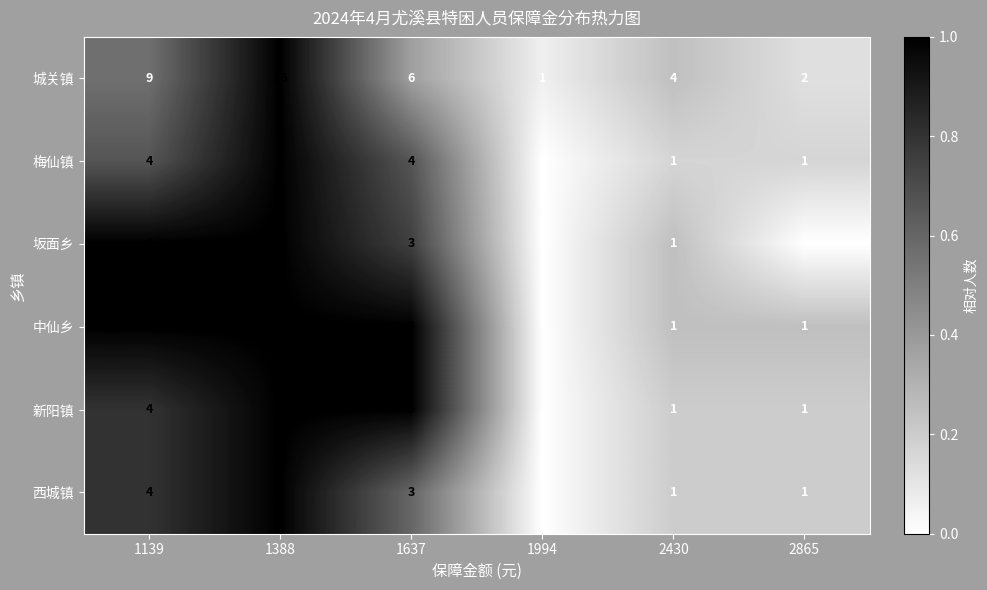

At which category is the sum across all series the highest?

1388